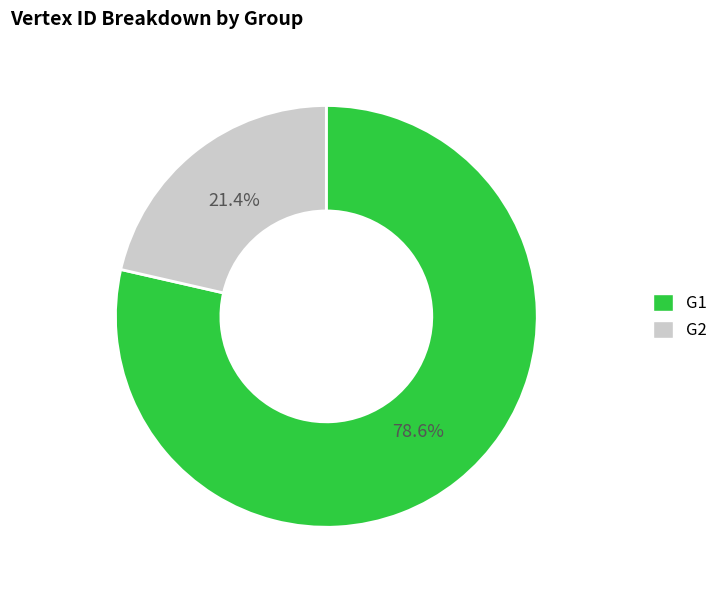

Which slice is the smallest?

G2